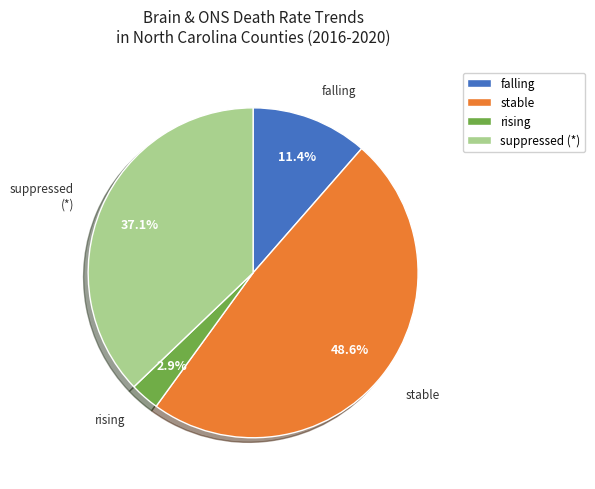

Count the number of slices in the pie.

4